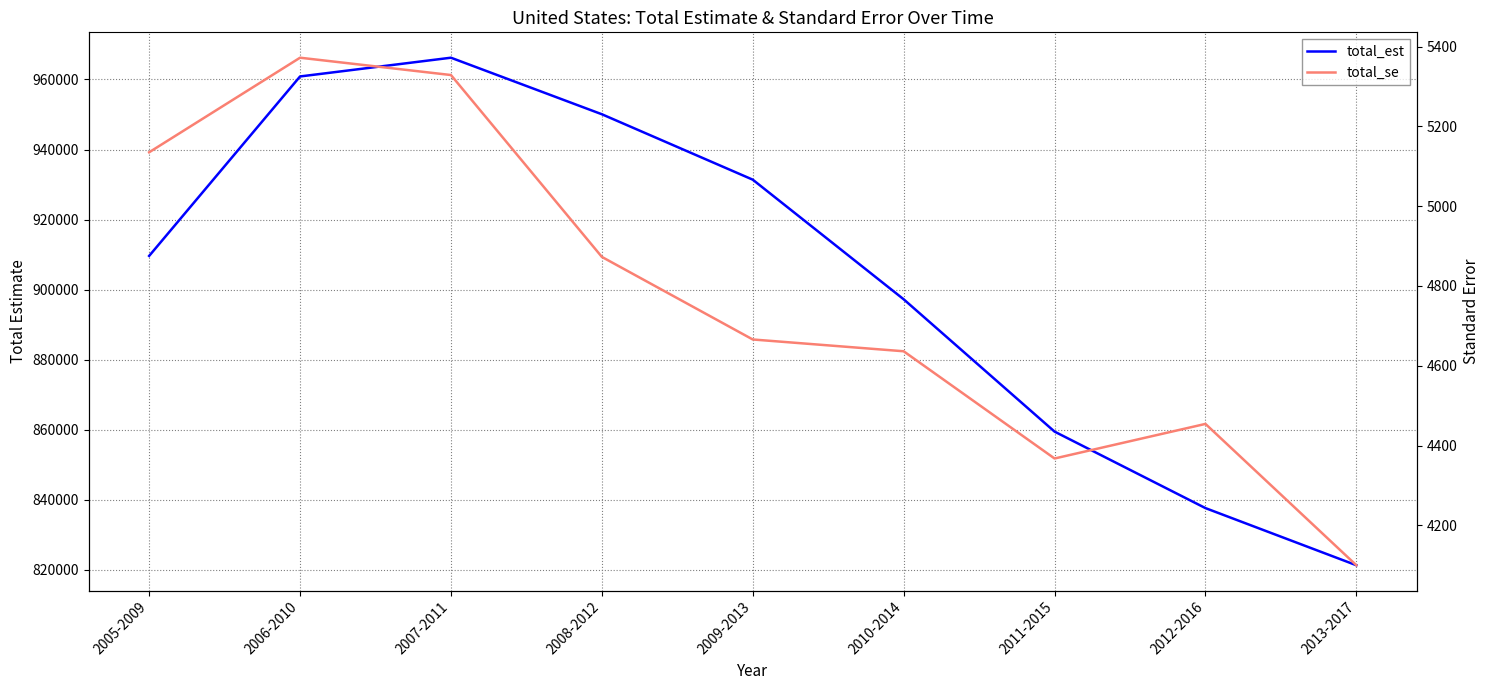

True or false: total_se and total_est cross at least once.

False